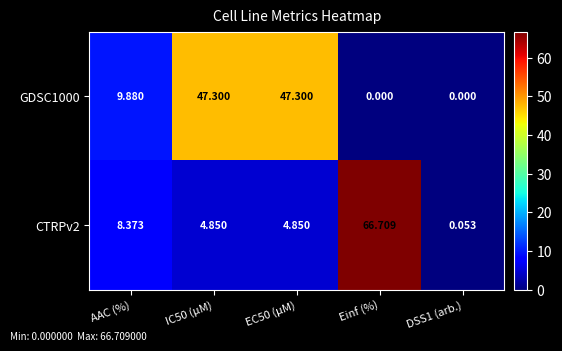

How many data points in GDSC1000 are less than 9?

2